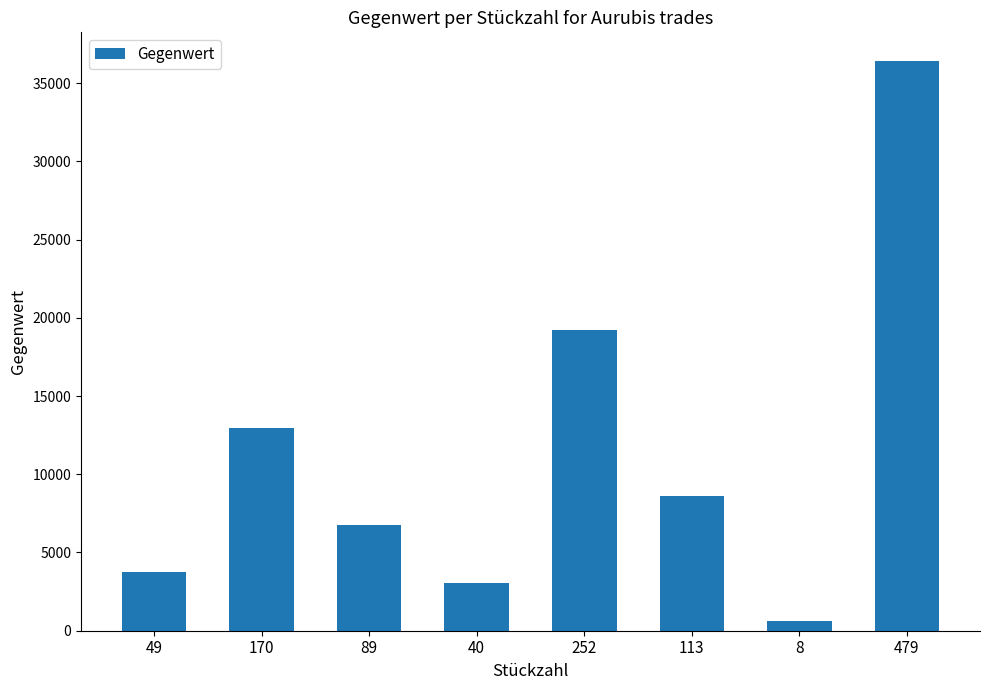

What is the smallest value displayed?

608.3